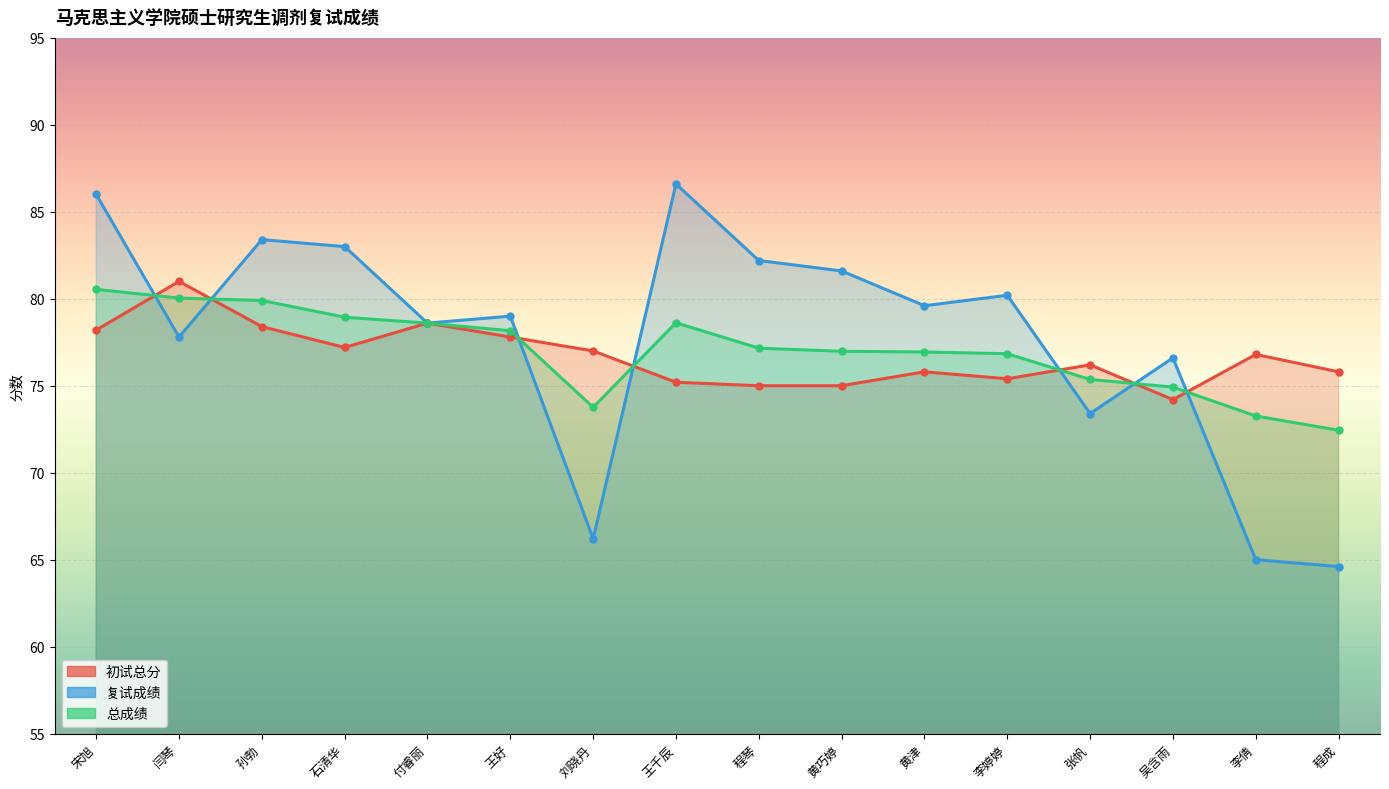

What is the average value of the 初试总分 series?

76.7